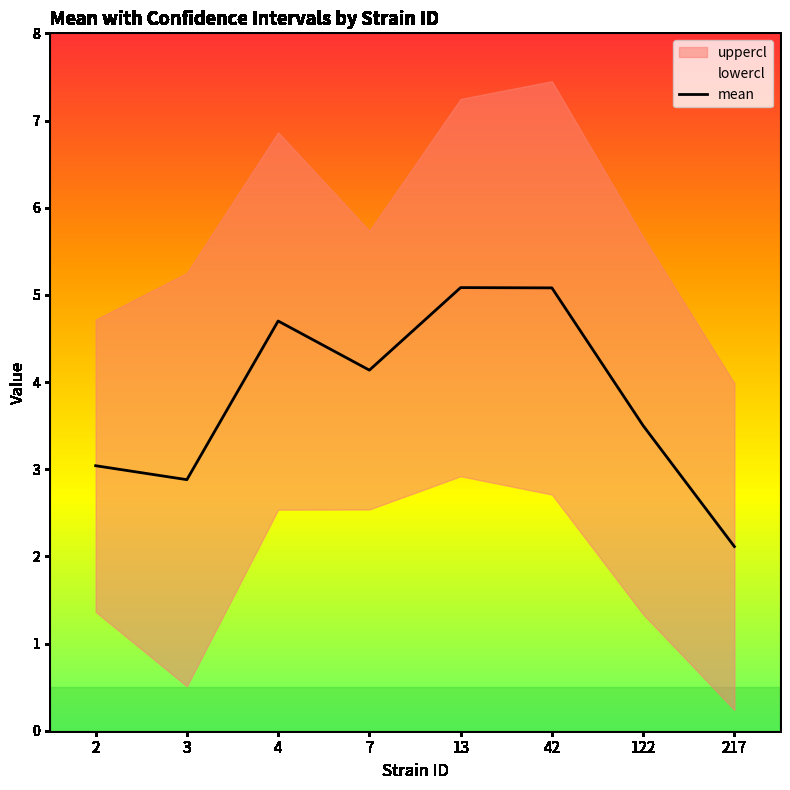

Read the value at 13.

5.1